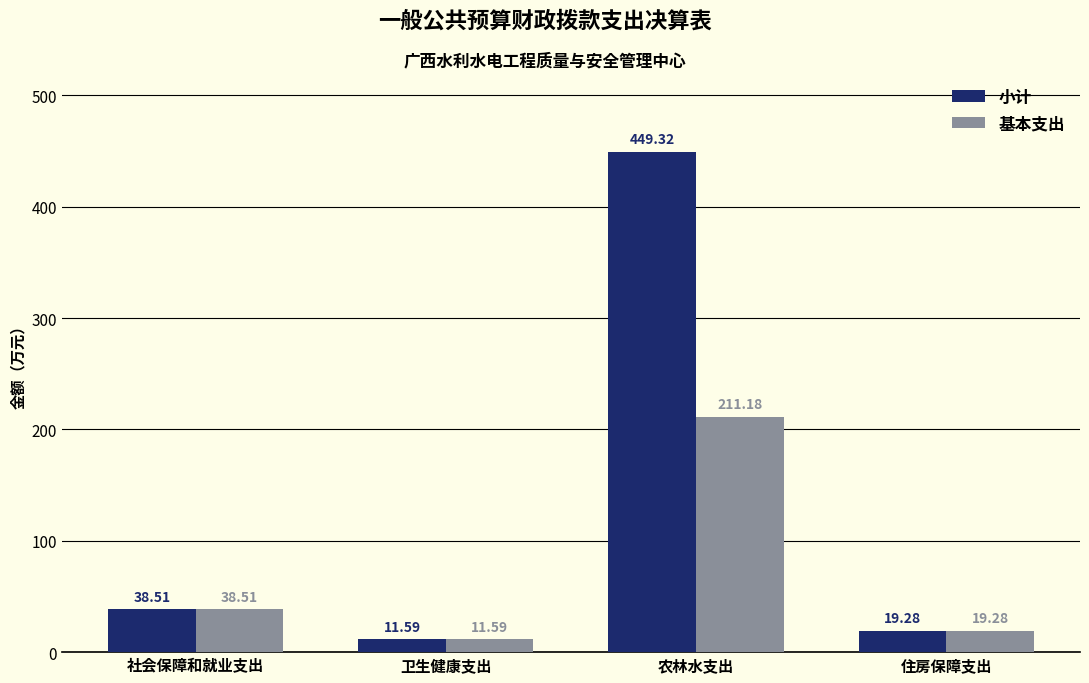

Which series has the widest spread of values?

小计